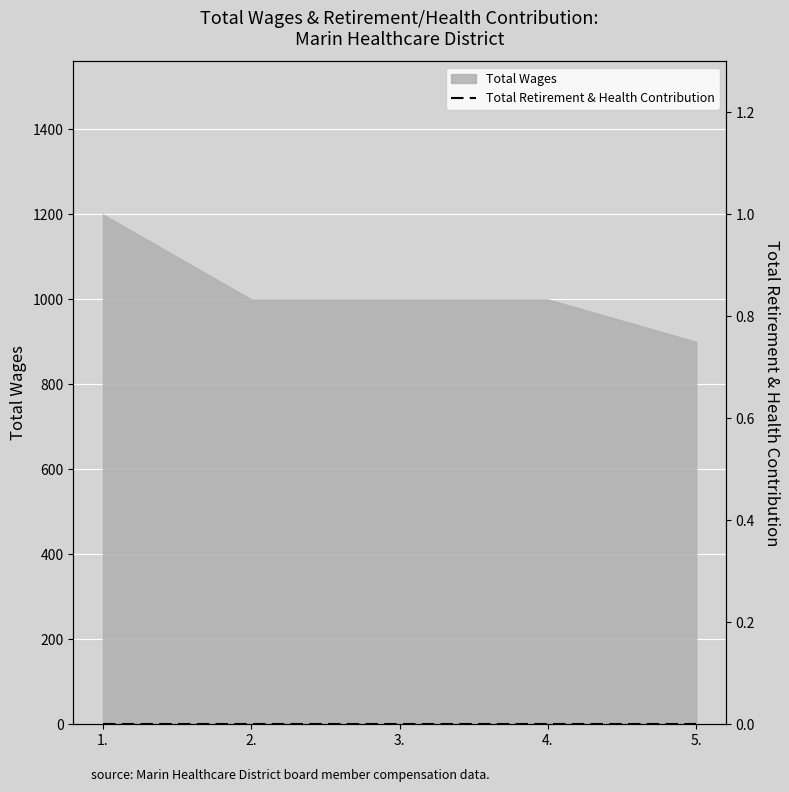

The value of Total Wages at 2. is 1000. True or false?

True